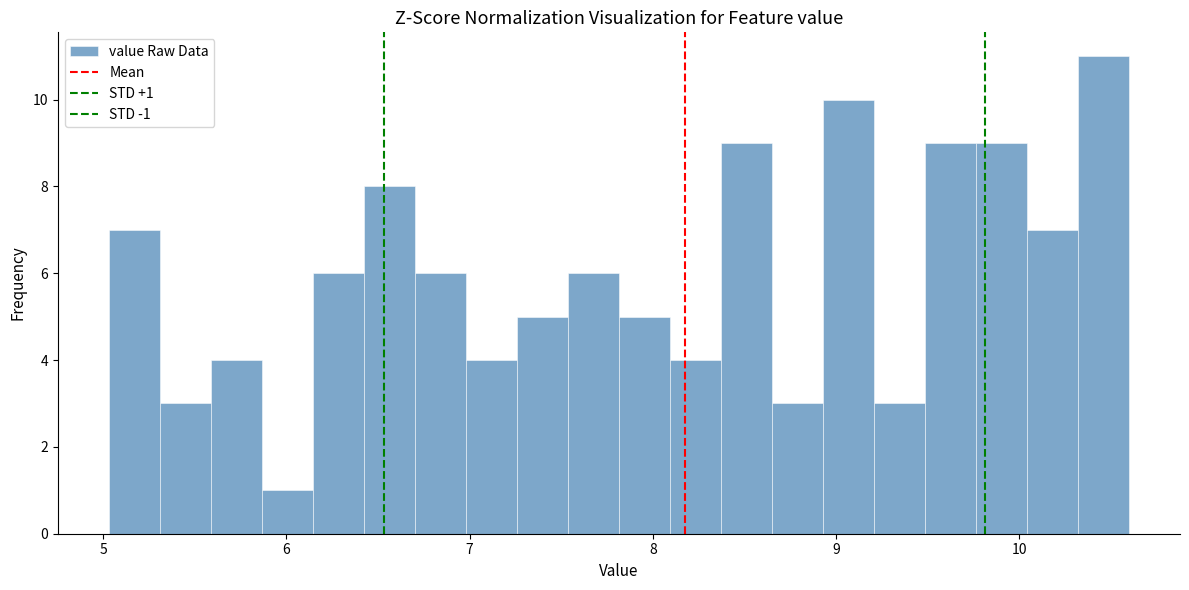

Read against the x-axis, roughly where is the centre of the tallest bar?

10.5